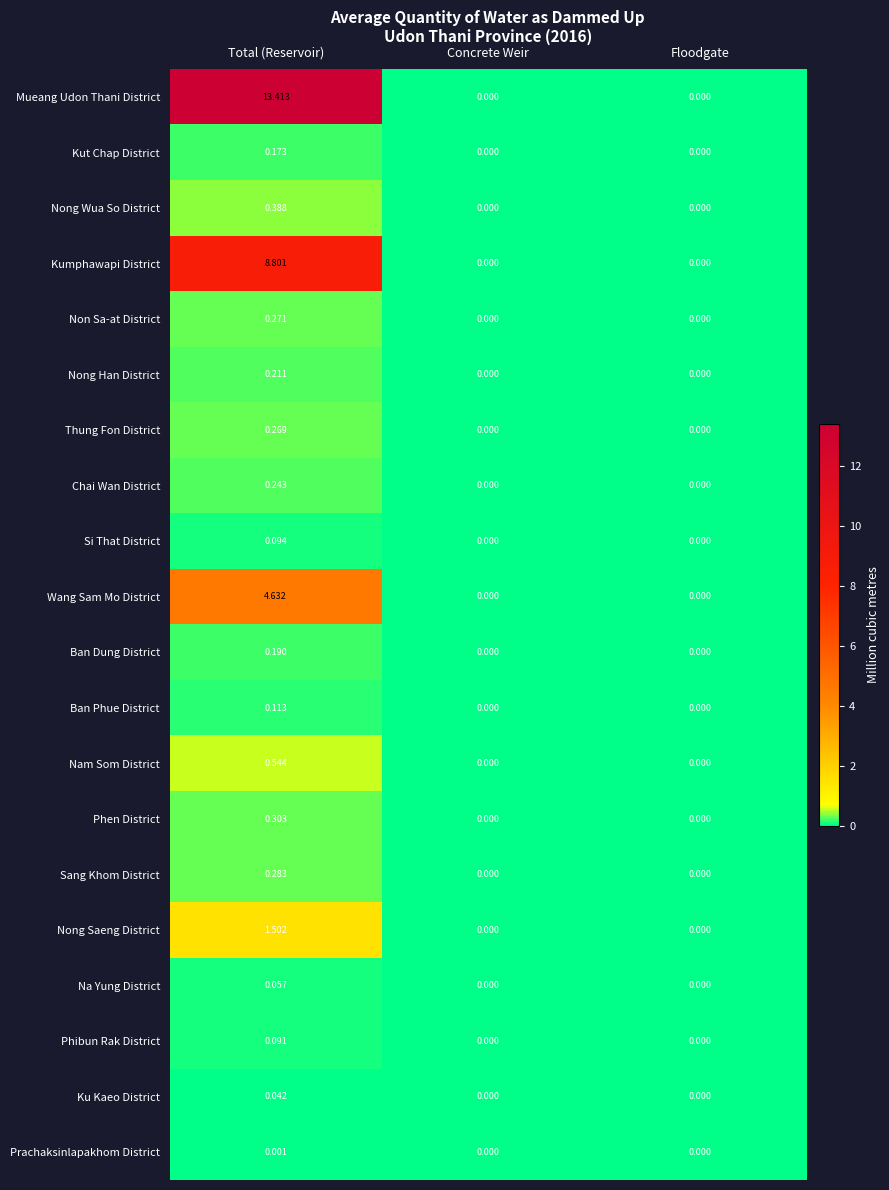

Which series changed the most between Total (Reservoir) and Floodgate?

Mueang Udon Thani District